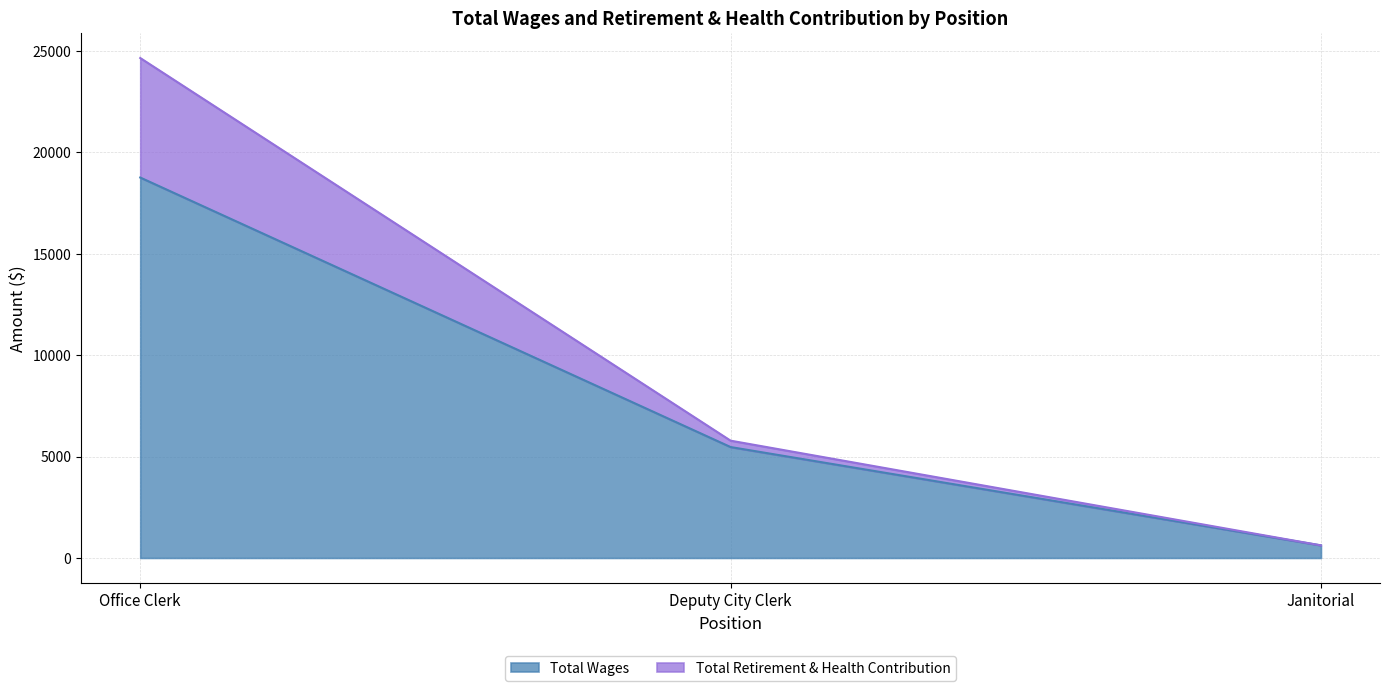

What is the maximum value for Total Wages?

18757